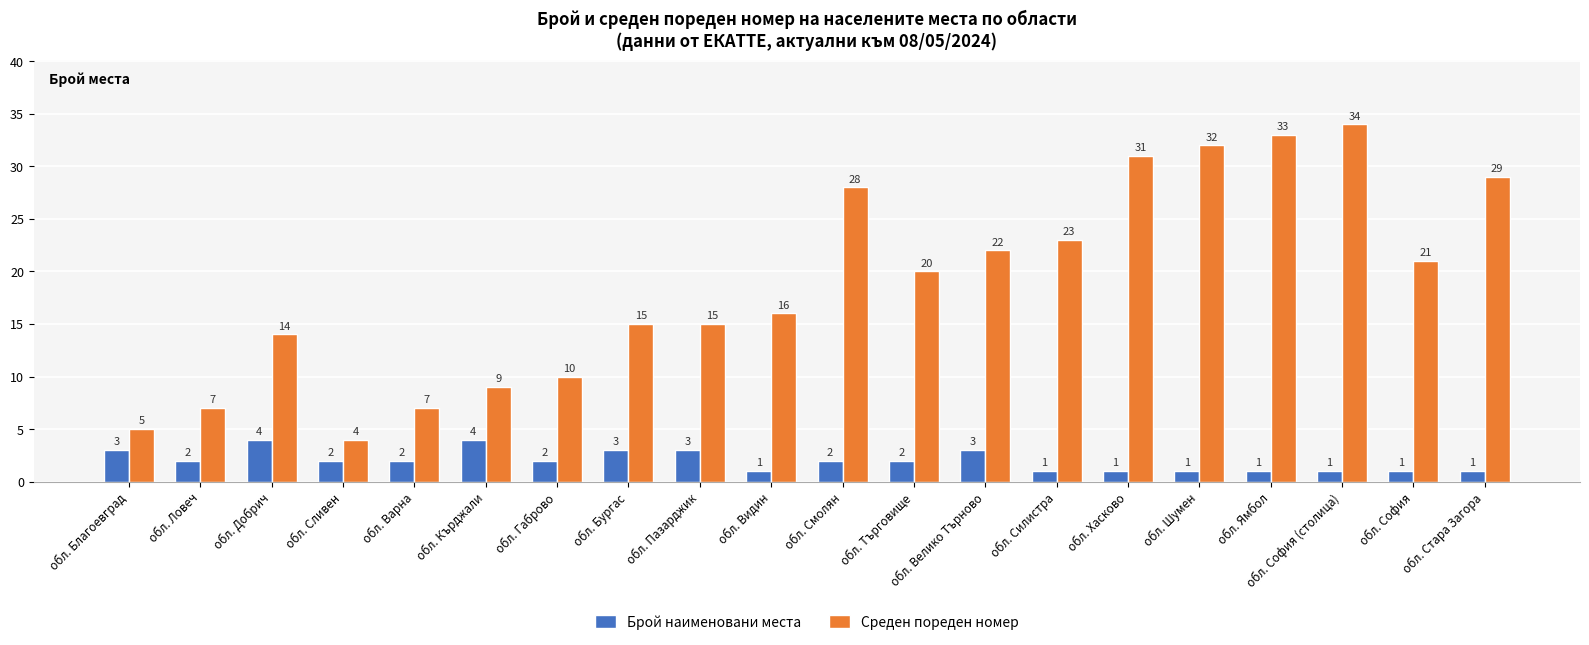

How many values in the Среден пореден номер series are below 20?

10